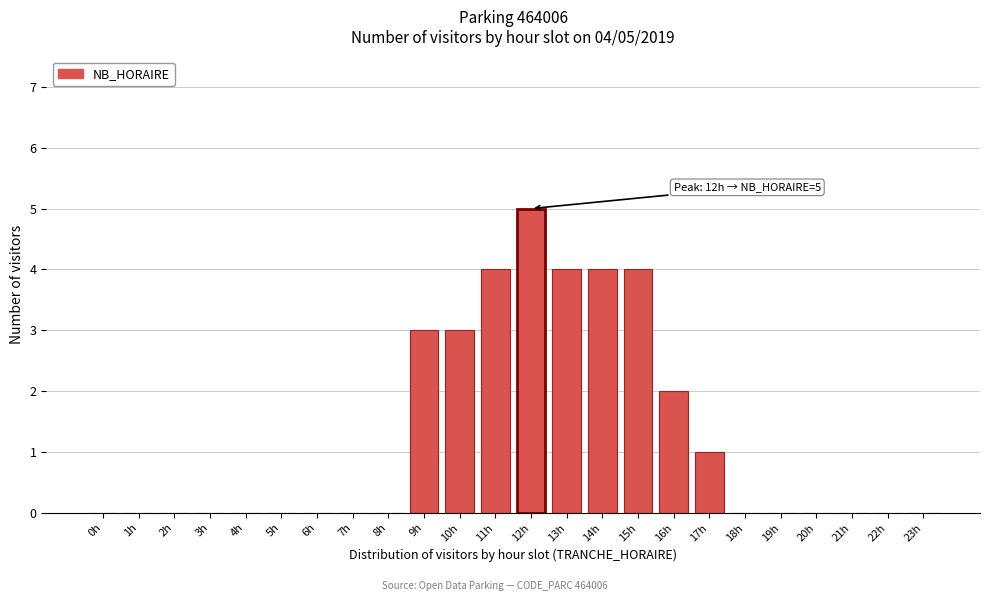

Reading right to left, extract all data points from this chart.

23h=0	22h=0	21h=0	20h=0	19h=0	18h=0	17h=1	16h=2	15h=4	14h=4	13h=4	12h=5	11h=4	10h=3	9h=3	8h=0	7h=0	6h=0	5h=0	4h=0	3h=0	2h=0	1h=0	0h=0